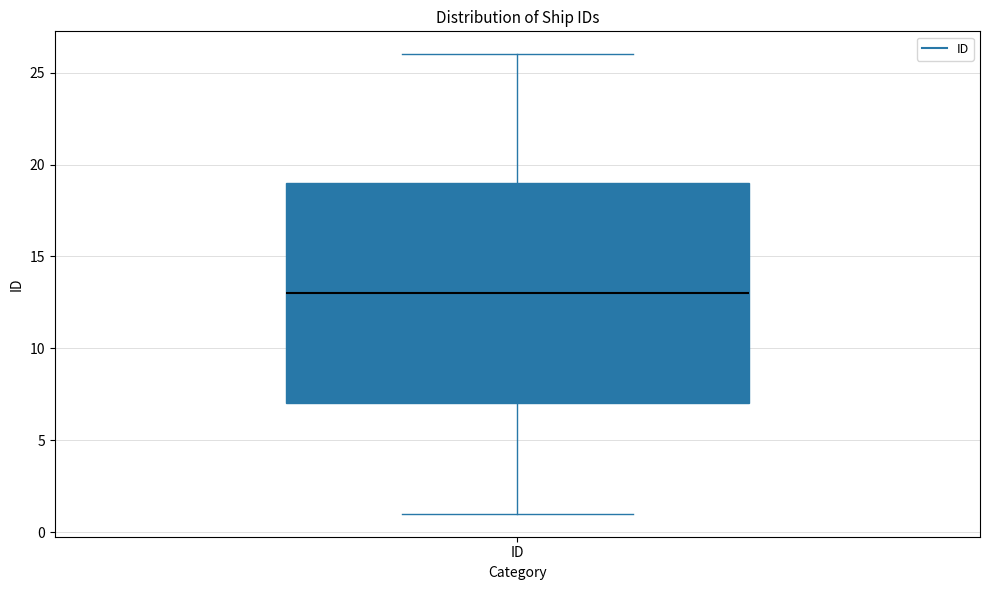

Read this box plot against the y-axis: the position of the median line, the range covered by the box, and the ends of both whiskers. The values are not printed on the chart, so give them approximately, as read against the axis.

median 13, box 7 to 19, whiskers 1 to 26